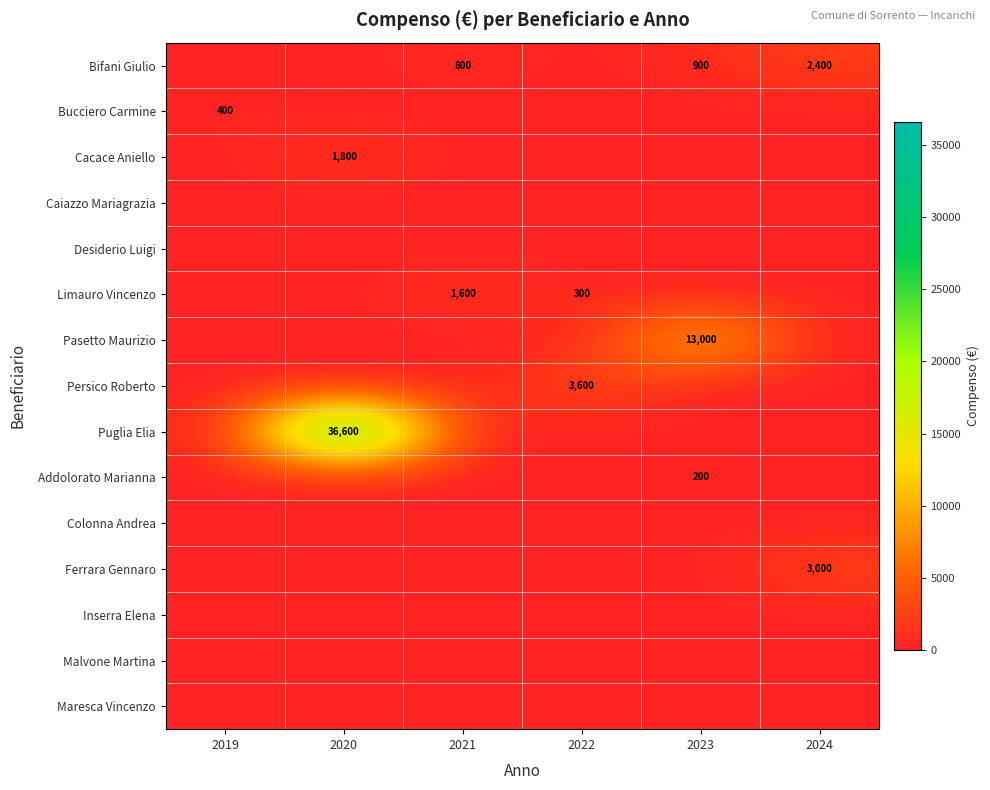

At which label is Ferrara Gennaro closest to 1500?

2019